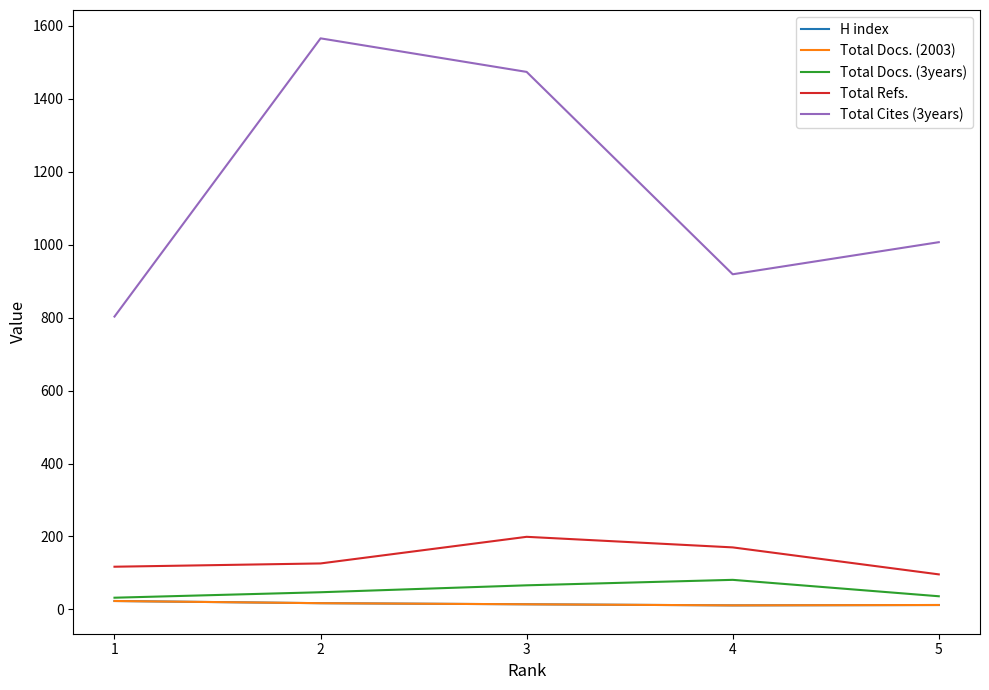

Is this an area chart (filled region under the line)?

No